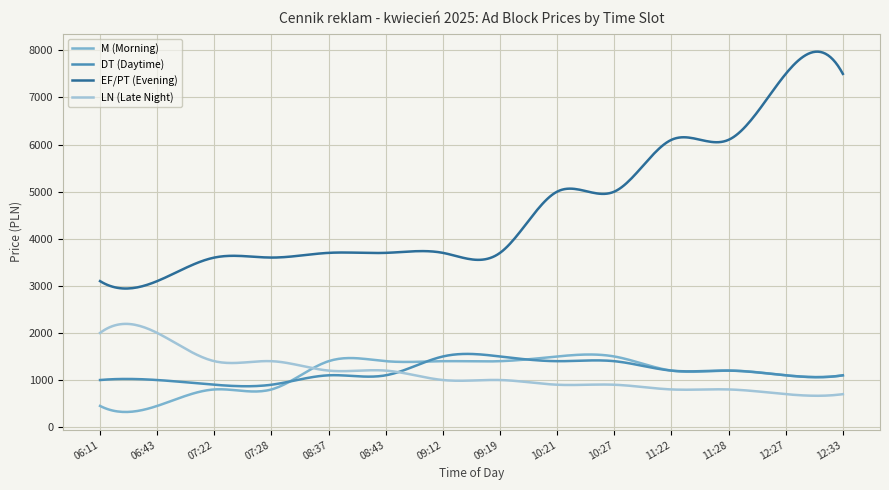

Which series has the largest total across all categories?

EF/PT (Evening)